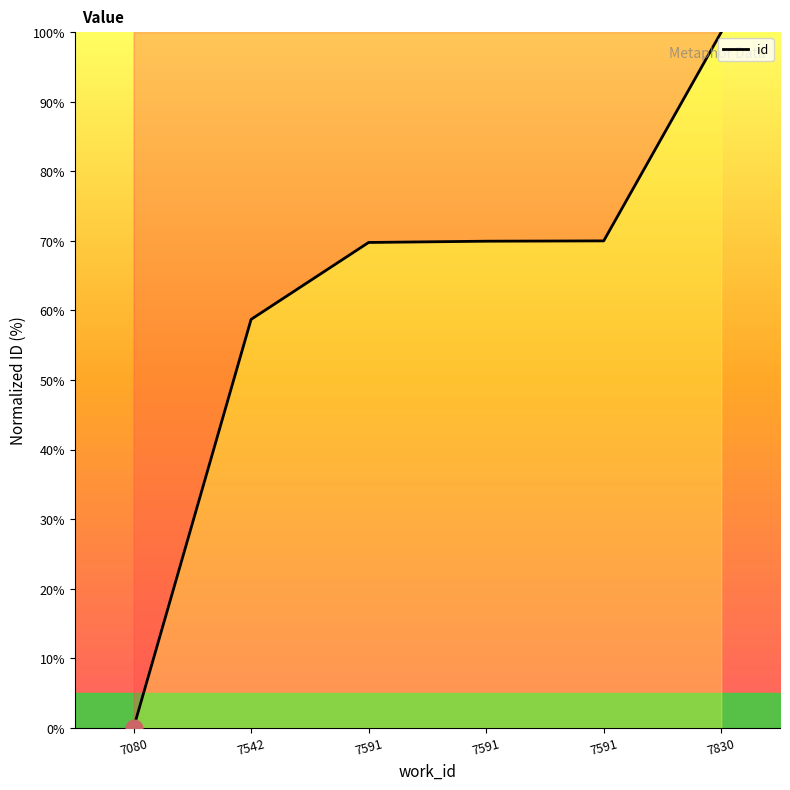

Rank the categories by value from lowest to highest.

7080, 7542, 7591, 7591, 7591, 7830